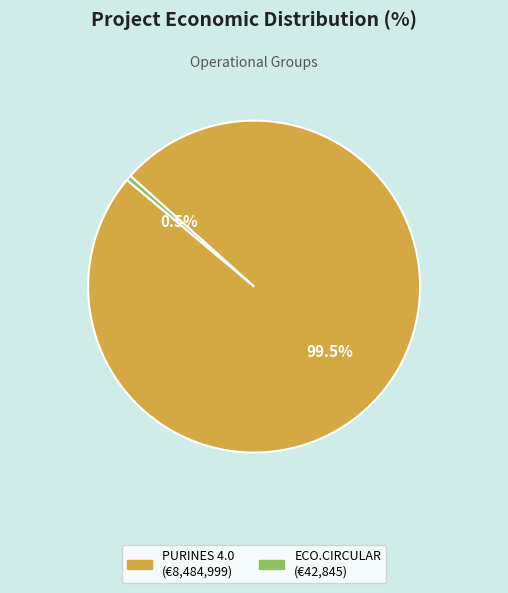

Count the number of slices in the pie.

2